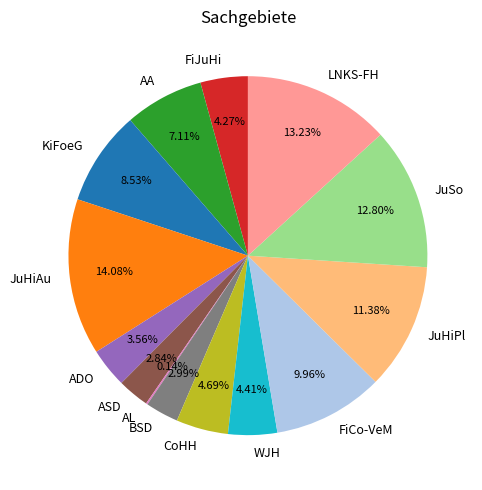

True or false: LNKS-FH accounts for 13% of the total.

True